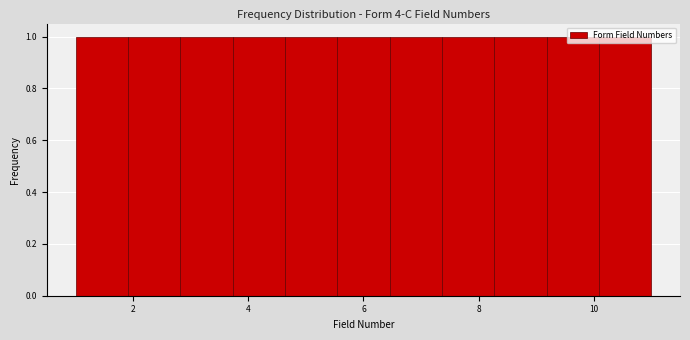

Reading left to right, transcribe this chart: for each bar, give the range it covers on the x-axis and its height. Neither the bar edges nor the heights are printed on the chart, so give them approximately, as read against the axes.

1.0 to 2.0: 1
2.0 to 2.8: 1
2.8 to 3.8: 1
3.8 to 4.6: 1
4.6 to 5.6: 1
5.6 to 6.4: 1
6.4 to 7.4: 1
7.4 to 8.2: 1
8.2 to 9.2: 1
9.2 to 10.0: 1
10.0 to 11.0: 1